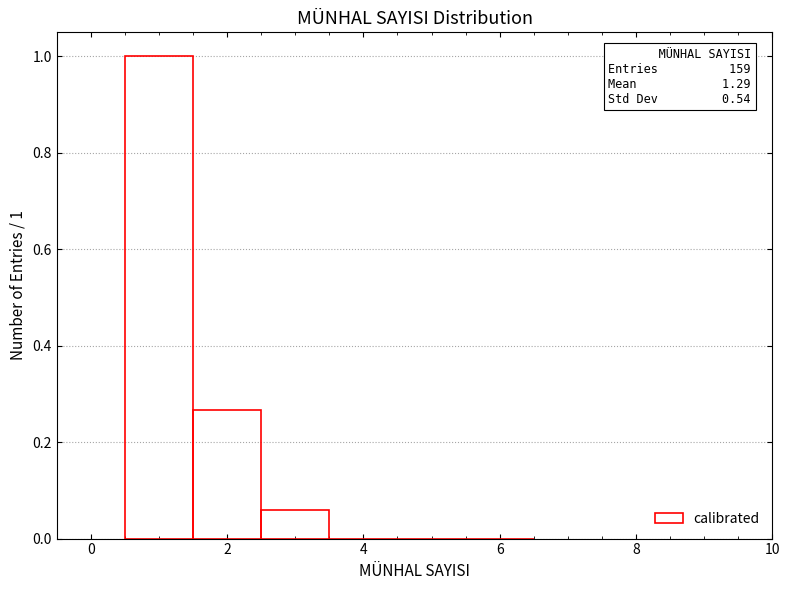

Over which range of the x-axis is the bar tallest?

0.5 to 1.5